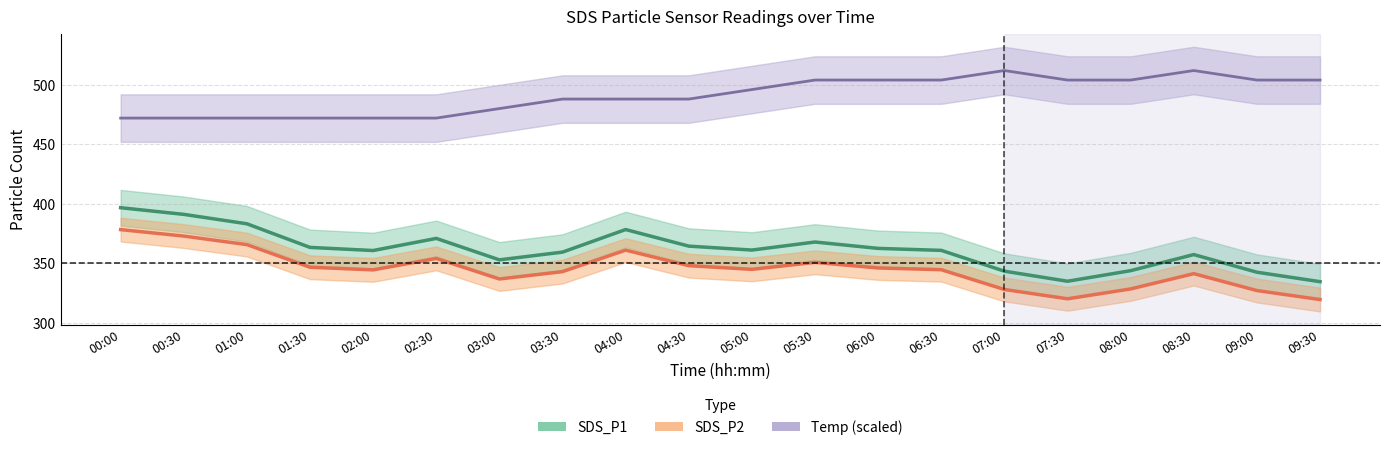

In Temp (scaled), how many points are higher than both neighbors (excluding endpoints)?

2